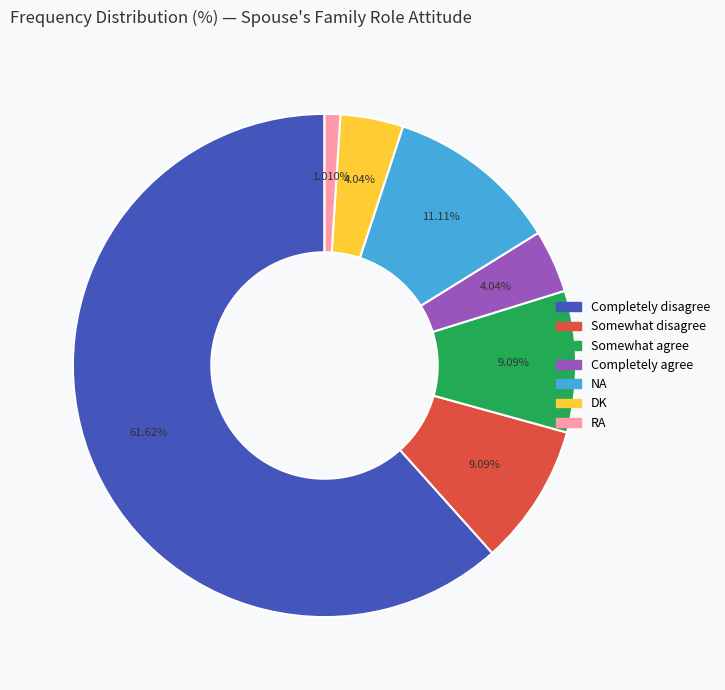

Which slice is the smallest?

RA